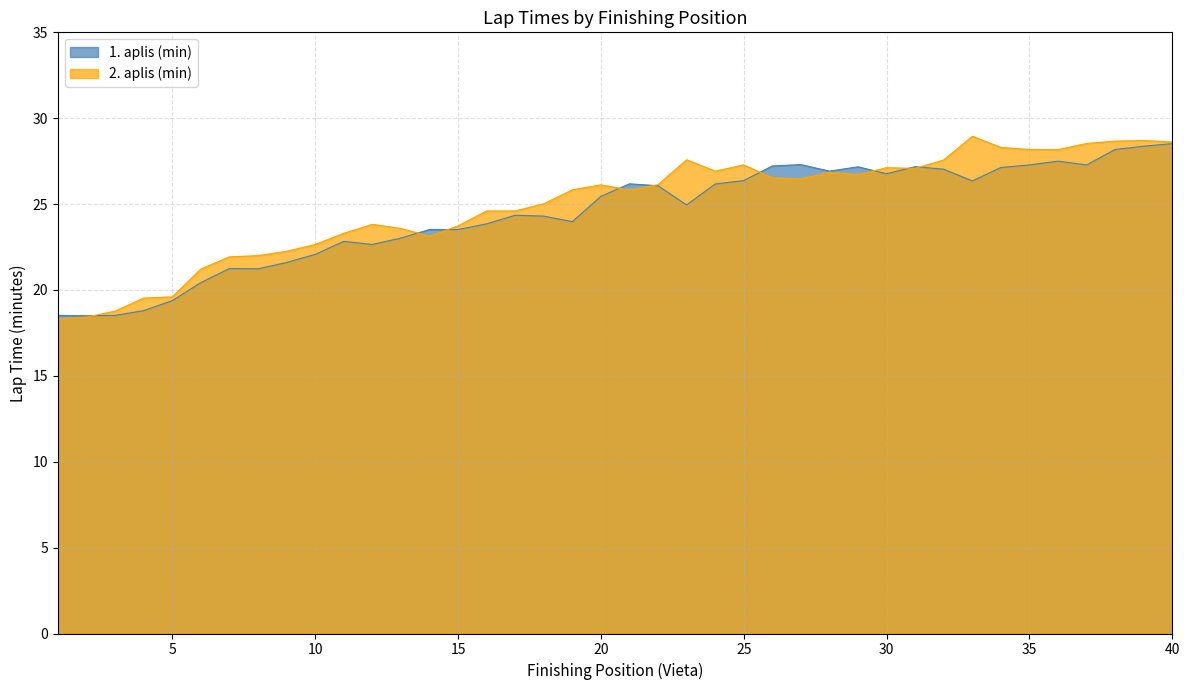

What are all the series names shown in the legend?

1. aplis (min), 2. aplis (min)